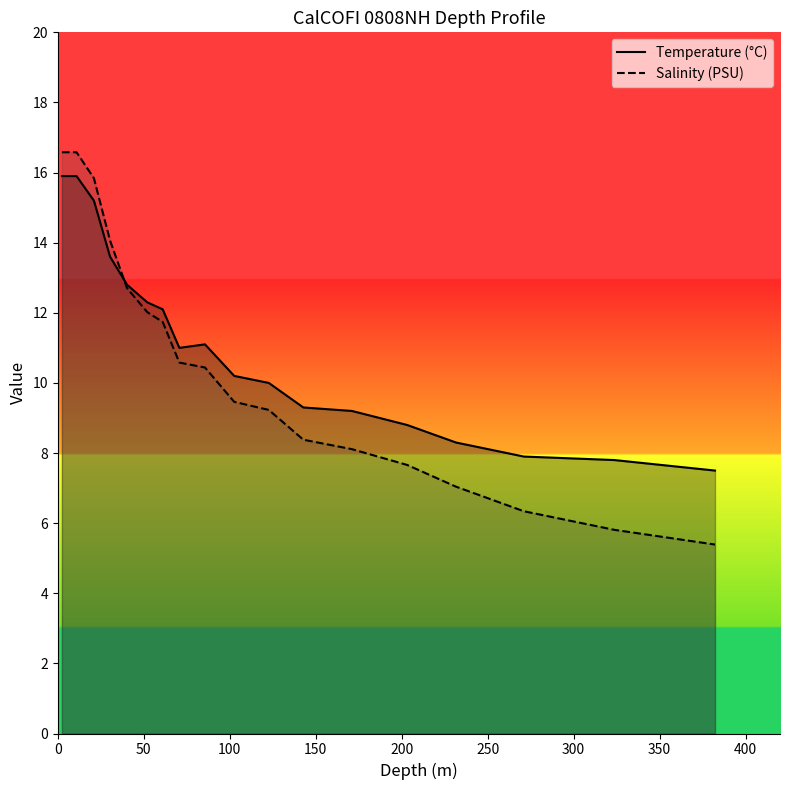

Which series has the widest spread of values?

Salinity (PSU)